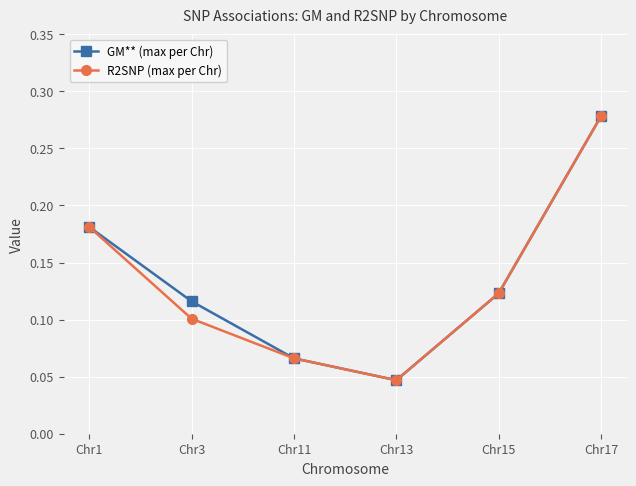

Rank the series at Chr3 from lowest to highest value.

R2SNP (max per Chr), GM** (max per Chr)